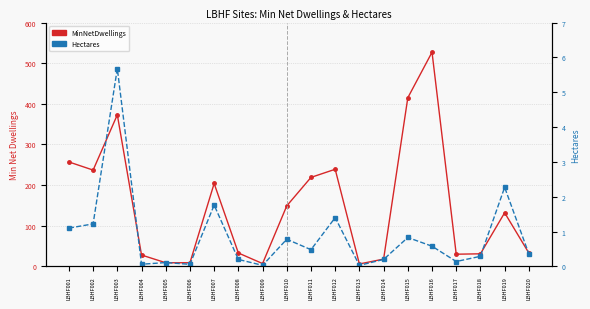

Which category has the lowest value in the MinNetDwellings series?

LBHF013